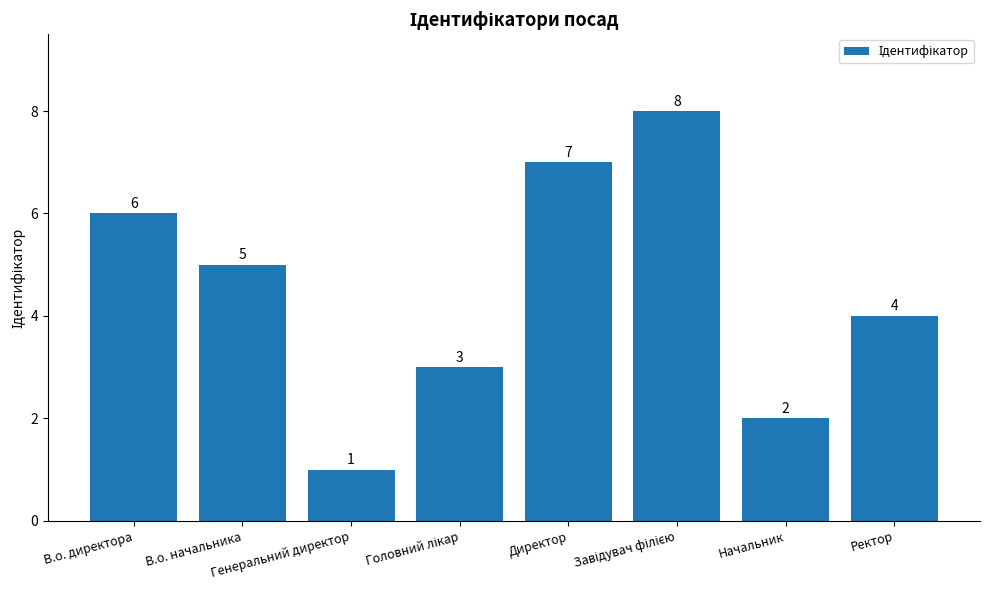

What is the sum of the values at В.о. директора and Начальник?

8